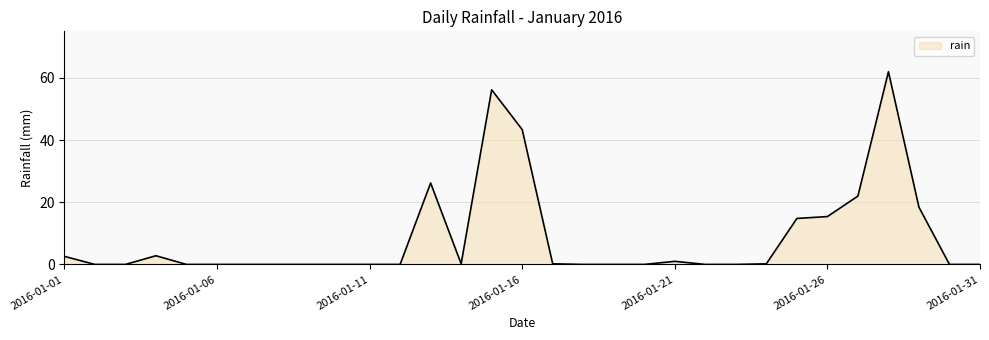

Does the chart have visible grid lines?

Yes